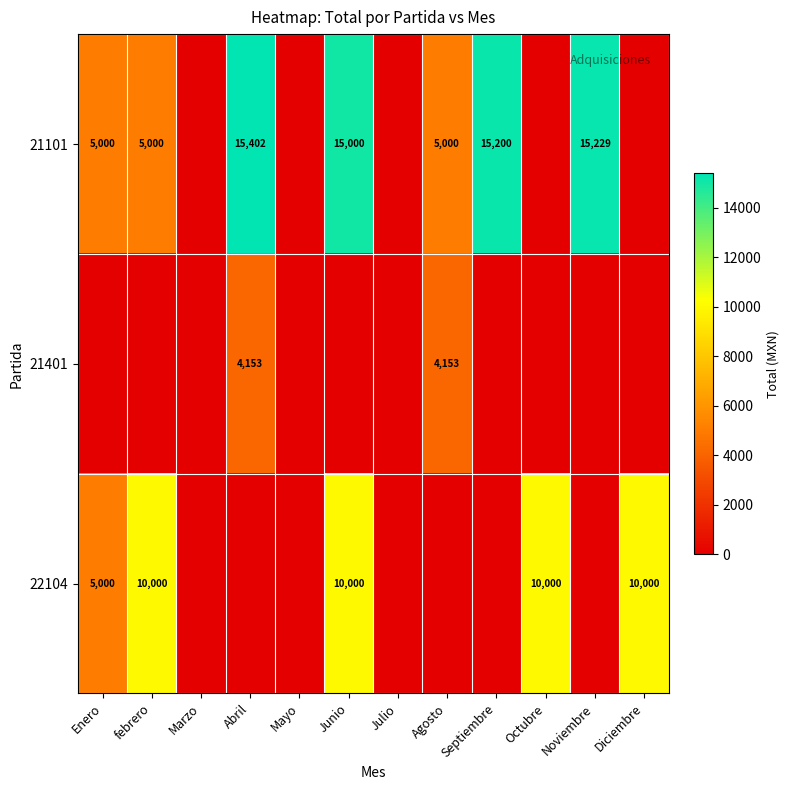

The 22104 series shows 14367 at febrero. True or false?

False